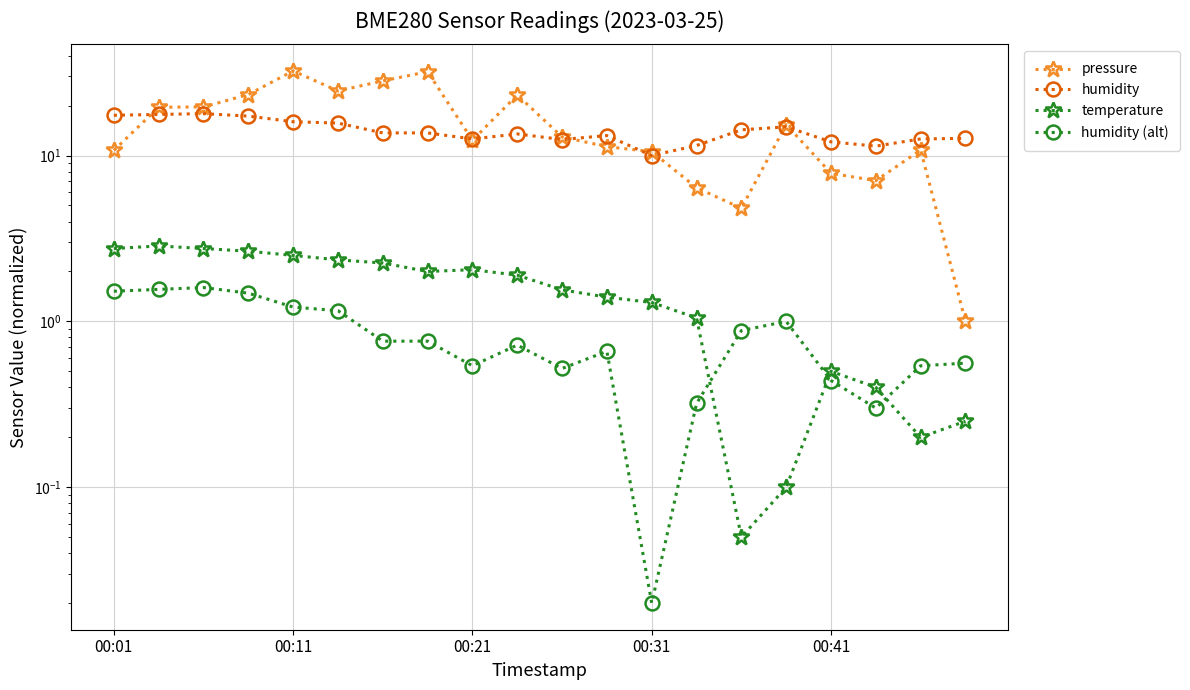

The humidity (alt) series shows 0.7 at 9. True or false?

True